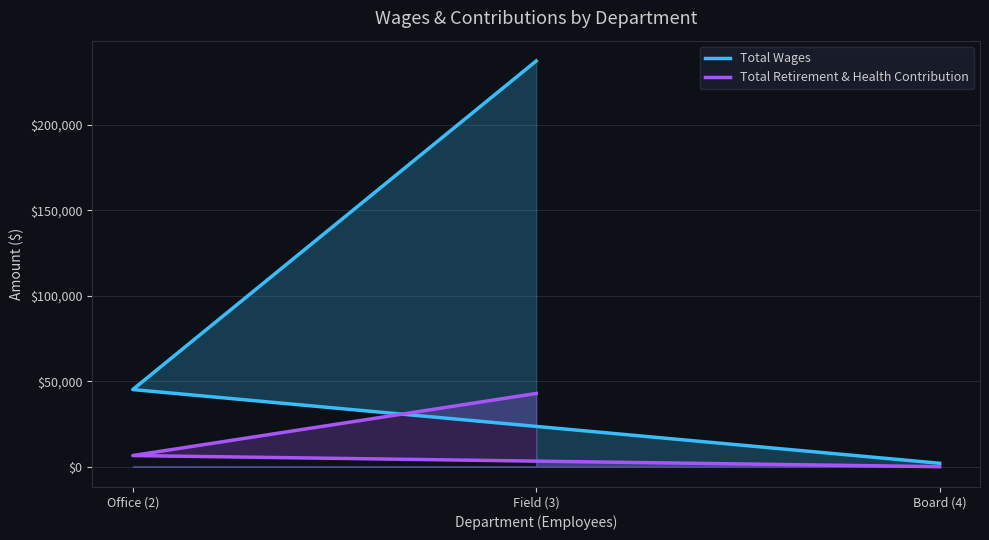

Count the number of categories in the chart.

3